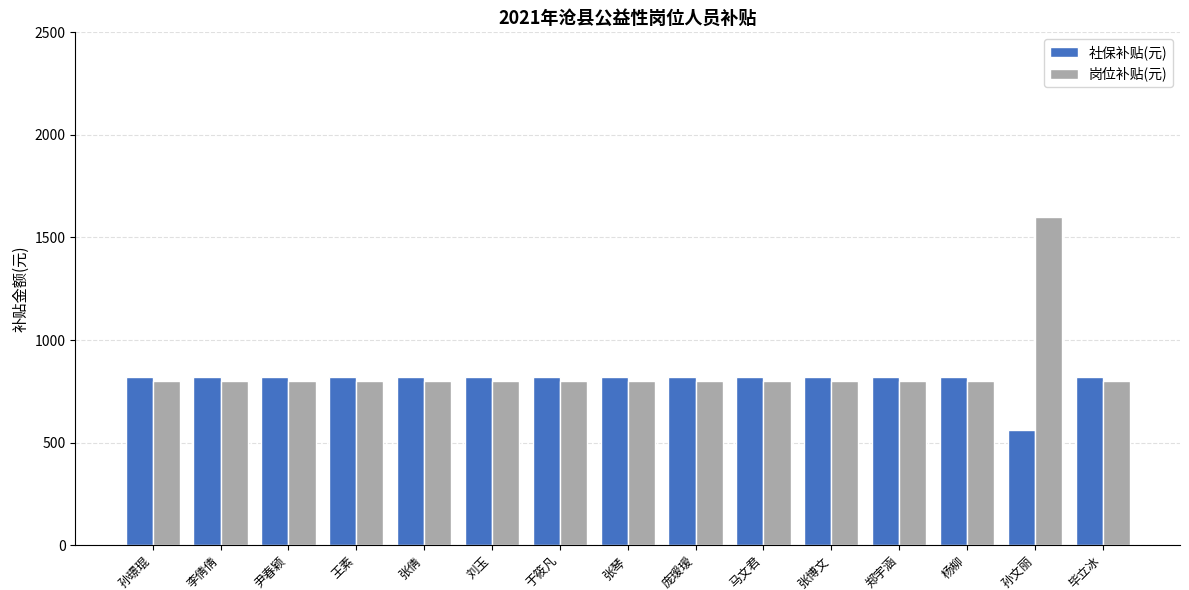

Reading left to right, what are all the values shown in this chart?

社保补贴(元): 819.6	819.6	819.6	819.6	819.6	819.6	819.6	819.6	819.6	819.6	819.6	819.6	819.6	561.8	819.6
岗位补贴(元): 800.0	800.0	800.0	800.0	800.0	800.0	800.0	800.0	800.0	800.0	800.0	800.0	800.0	1600.0	800.0